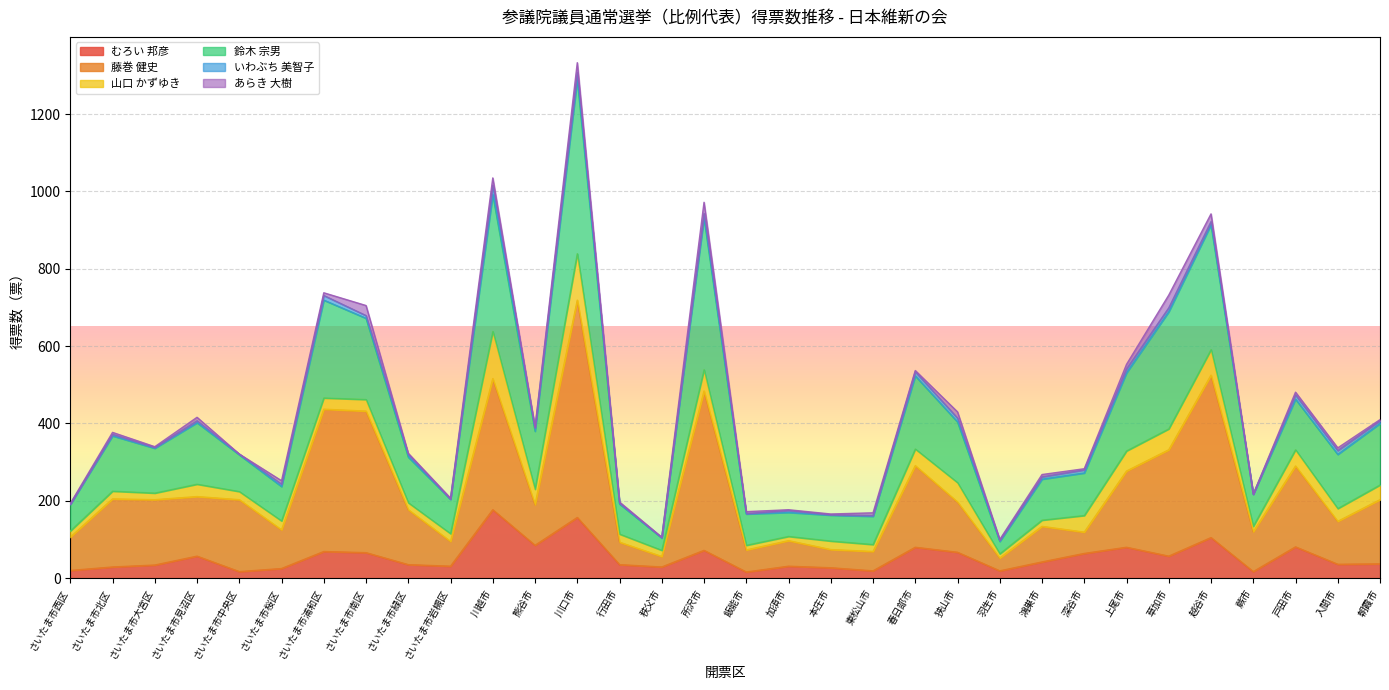

What is the maximum value for むろい 邦彦?

177